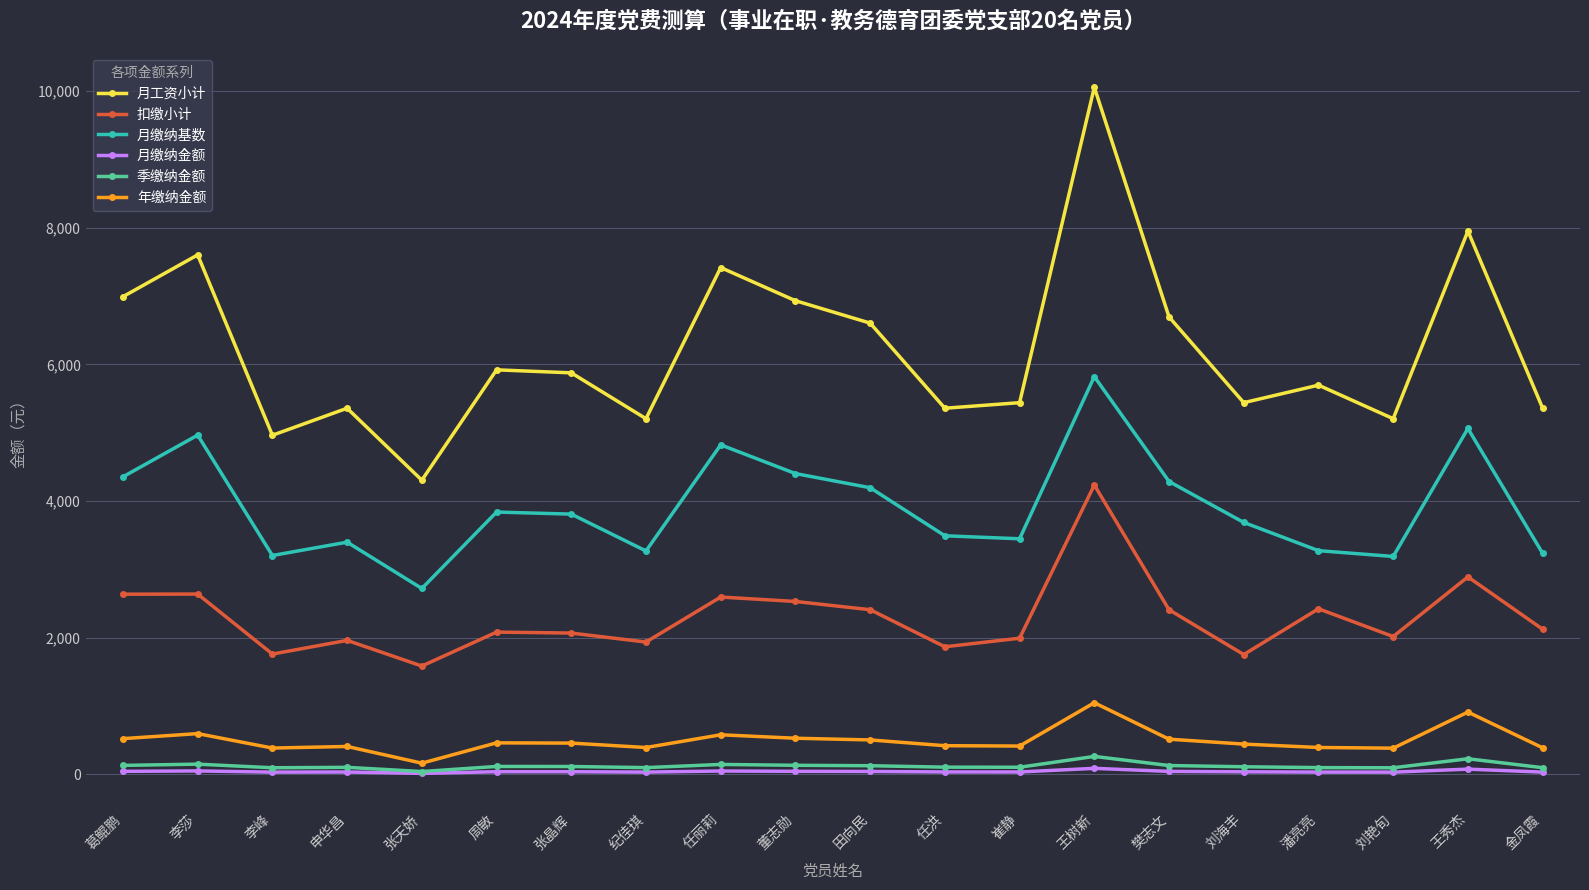

What are all the series names shown in the legend?

月工资小计, 扣缴小计, 月缴纳基数, 月缴纳金额, 季缴纳金额, 年缴纳金额